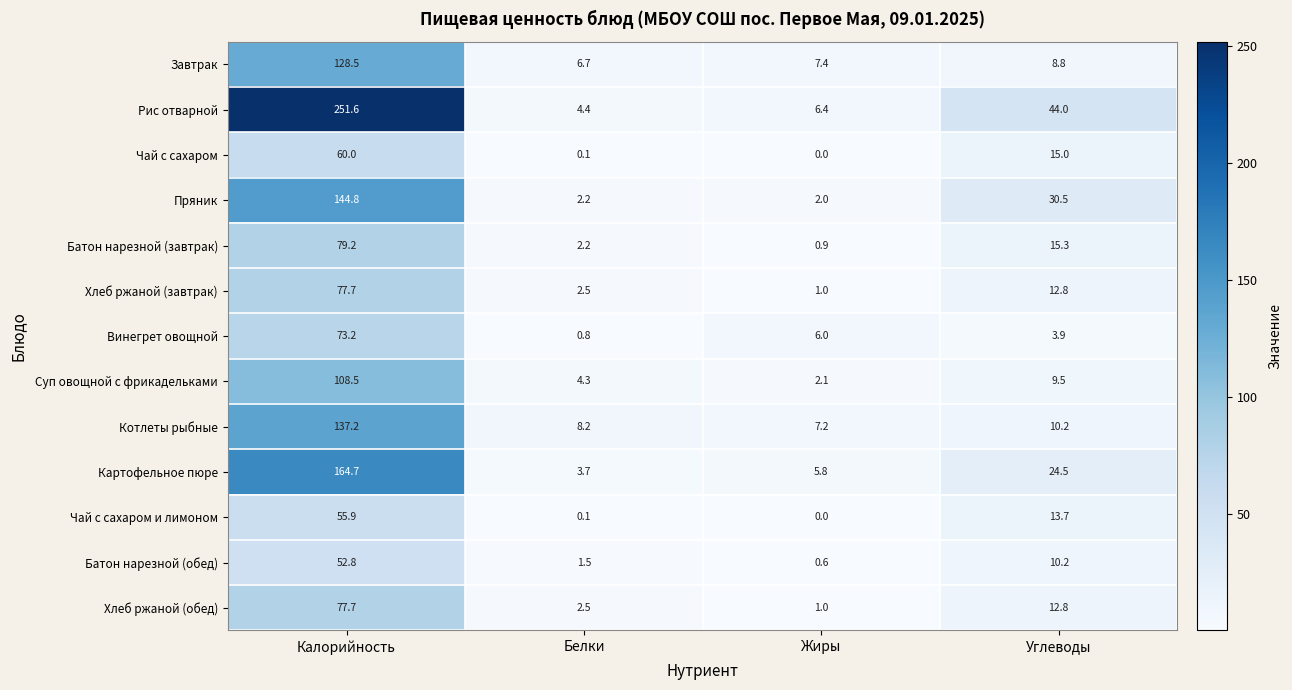

What is the approximate value of Чай с сахаром и лимоном at Калорийность?

55.9